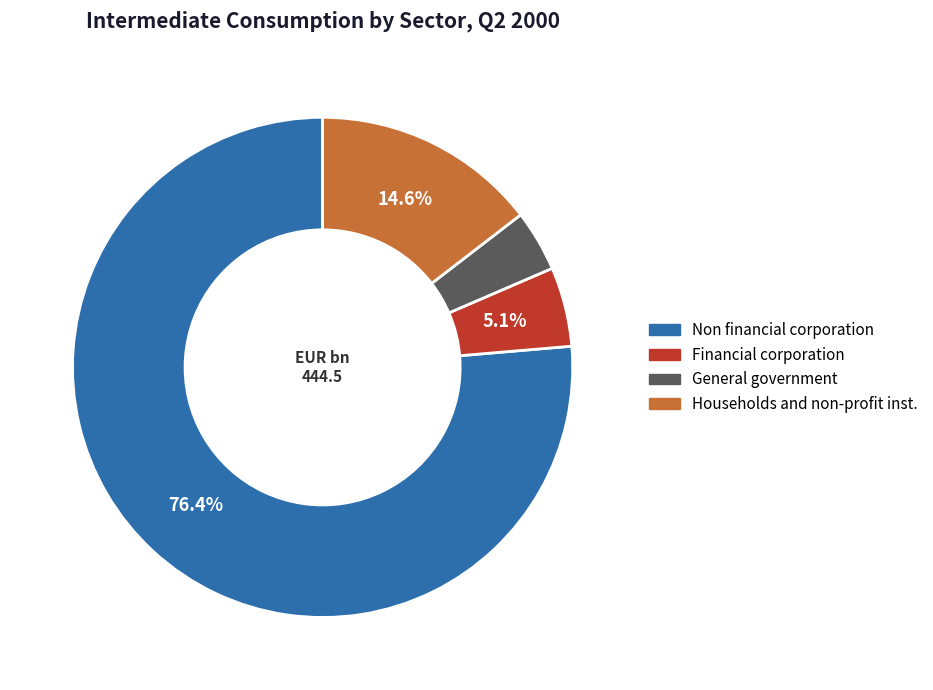

Rank the categories by value from lowest to highest.

General government, Financial corporation, Households and non-profit inst., Non financial corporation